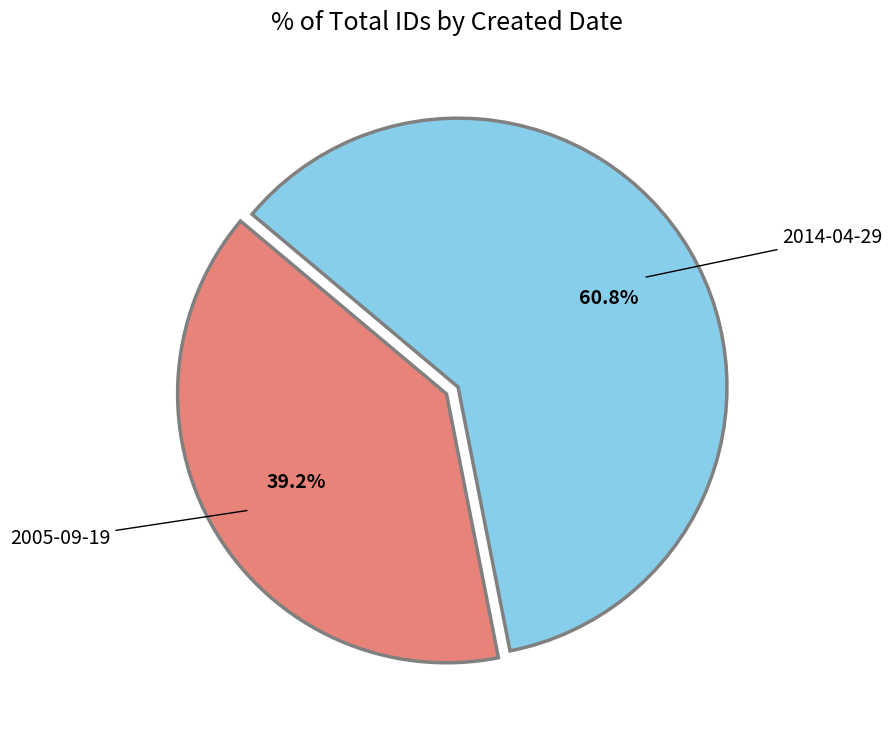

Which has a higher value, 2005-09-19 or 2014-04-29?

2014-04-29